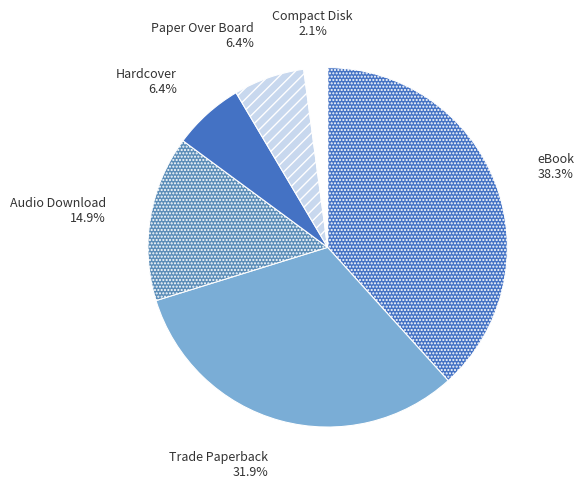

What percentage is the eBook slice, to the nearest percent?

38%